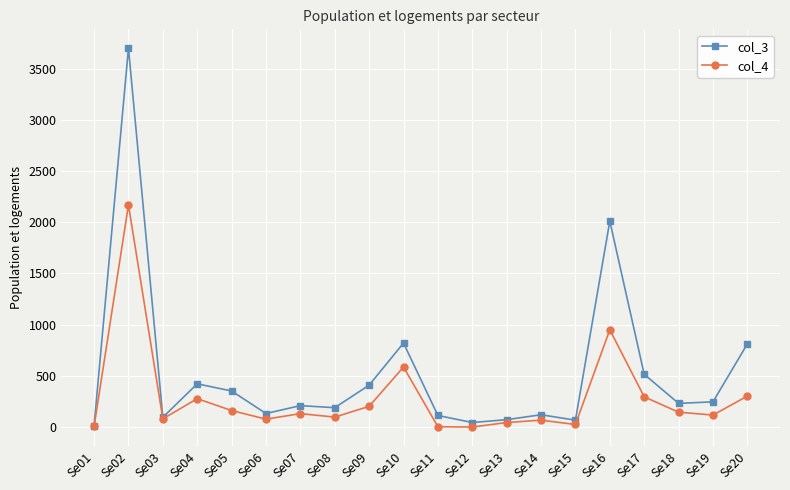

What is the total value across all series at Se15?

92